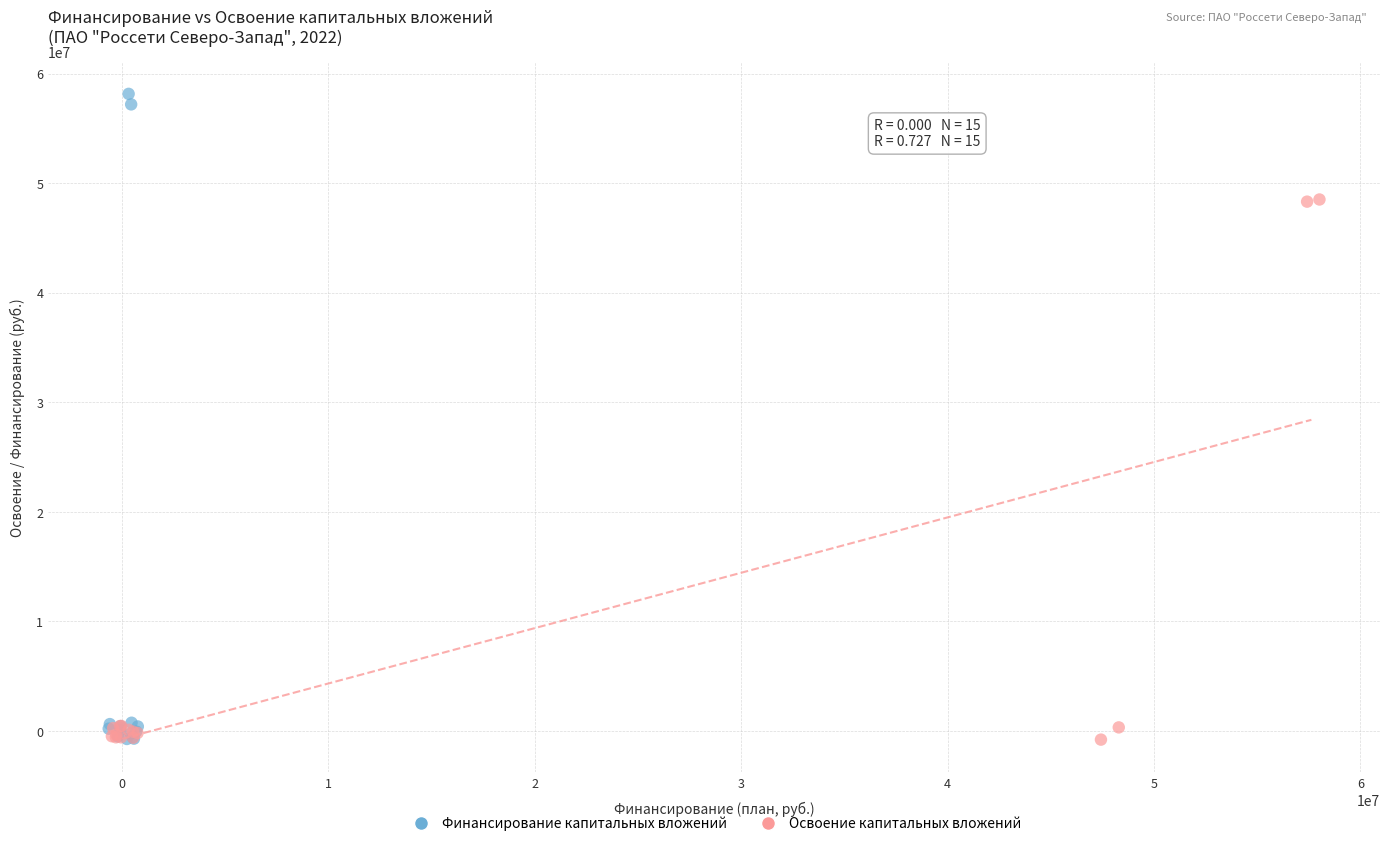

Which series reaches the maximum Y coordinate?

Финансирование капитальных вложений